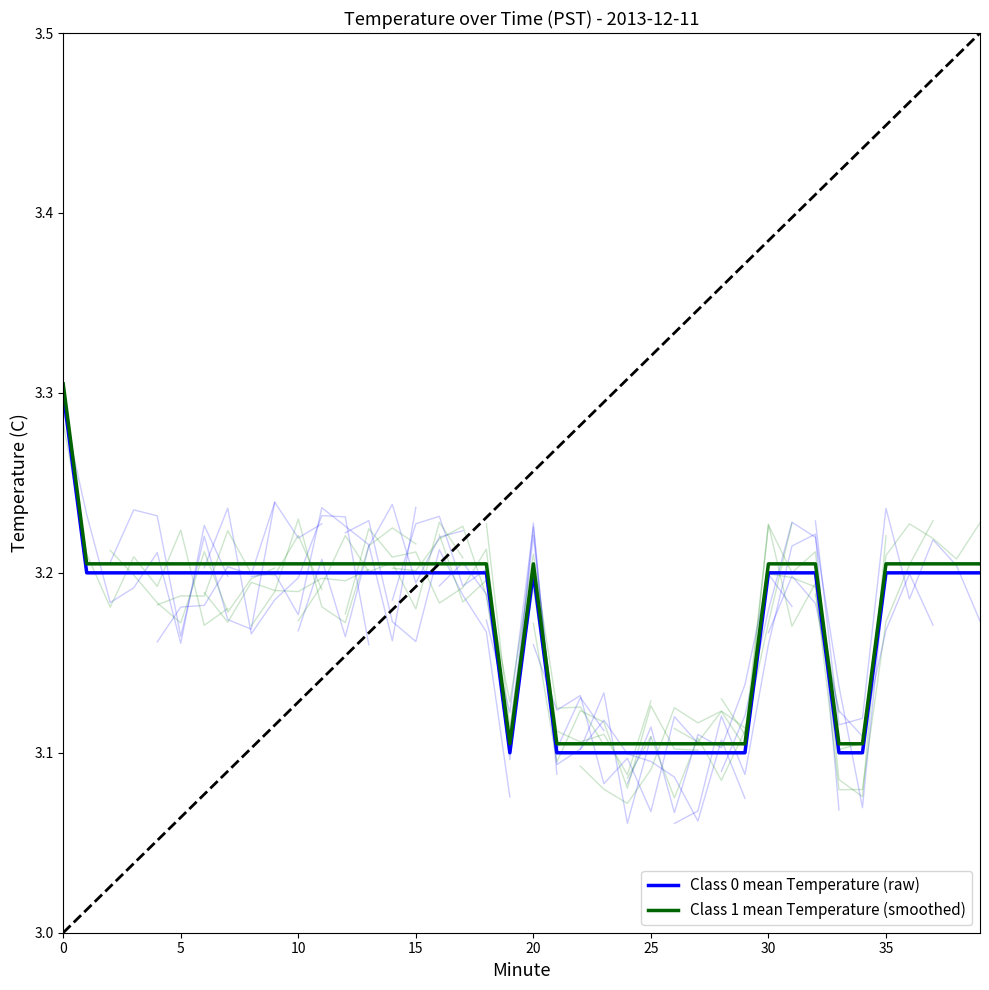

What is the difference between the second highest and minimum values in the Class 0 mean Temperature (raw) series?

0.1